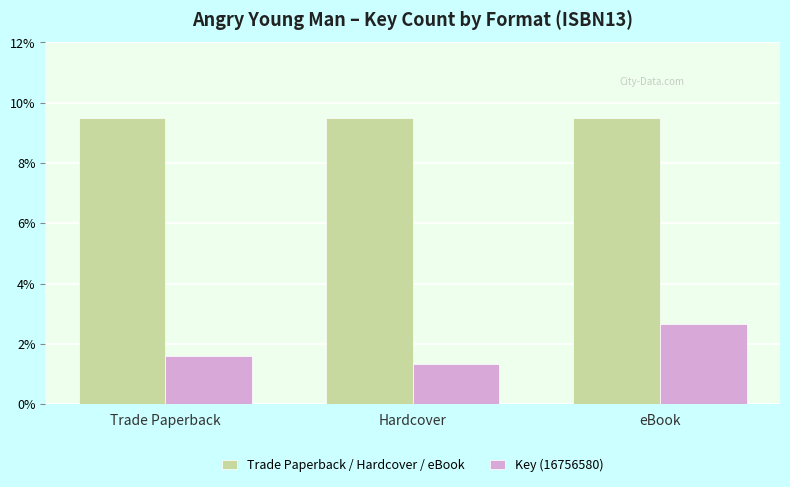

What is the maximum value shown in the chart?

9.5